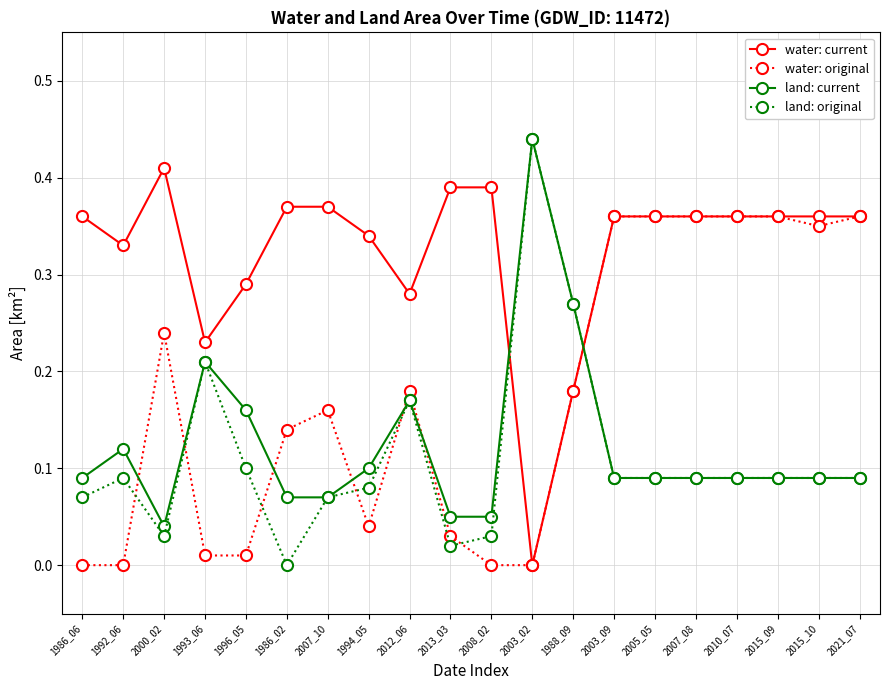

True or false: water: original and land: original cross at least once.

True